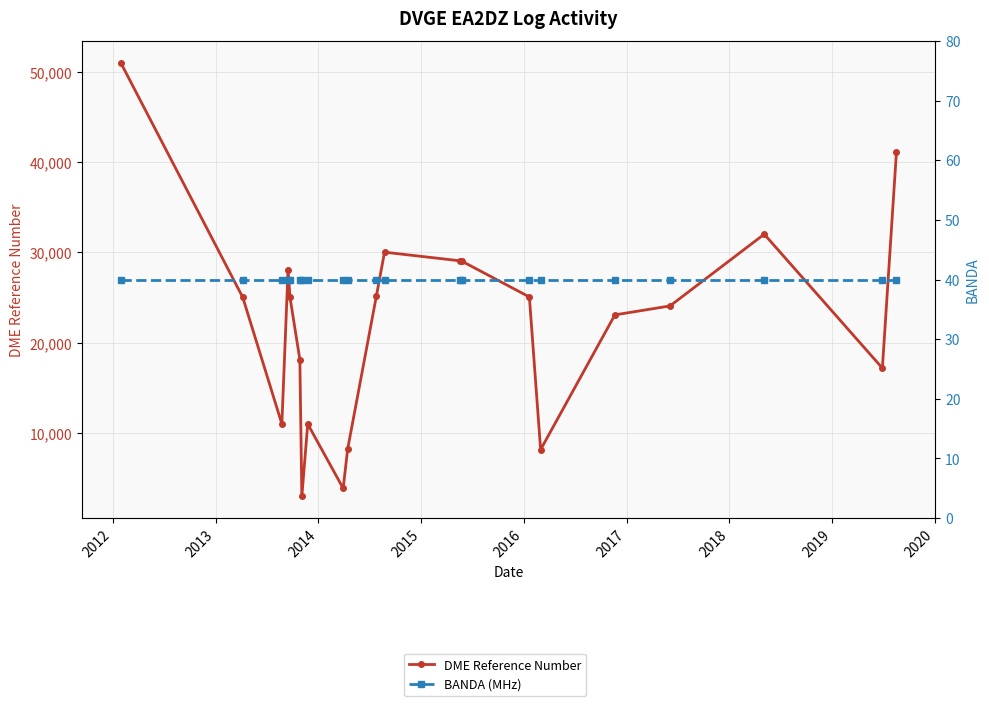

The value of BANDA (MHz) at 2012 is 28. True or false?

False